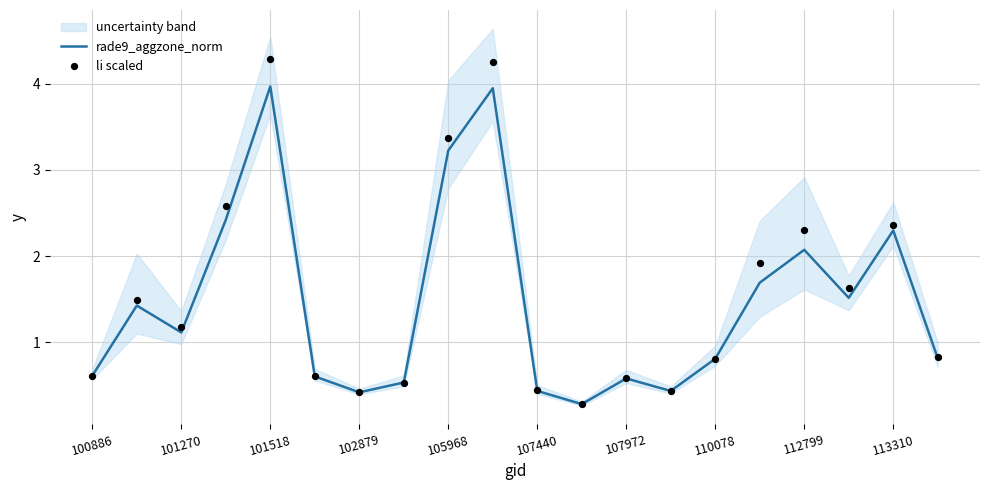

Which series has the widest spread of Y values?

li scaled